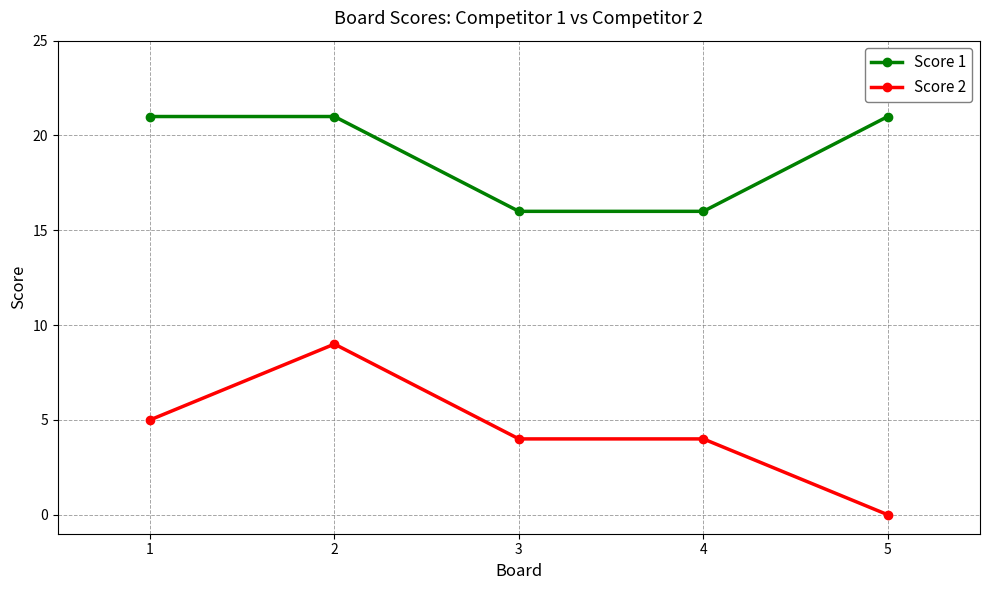

Which series has the largest total across all categories?

Score 1